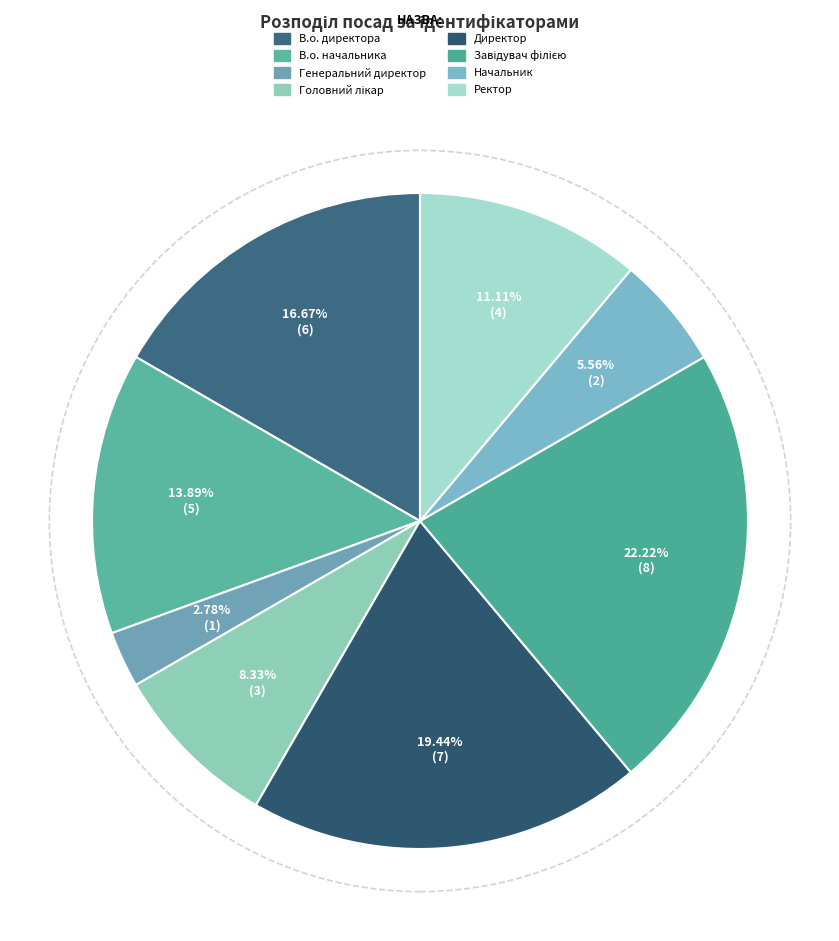

What is the largest slice in the pie chart?

Завідувач філією